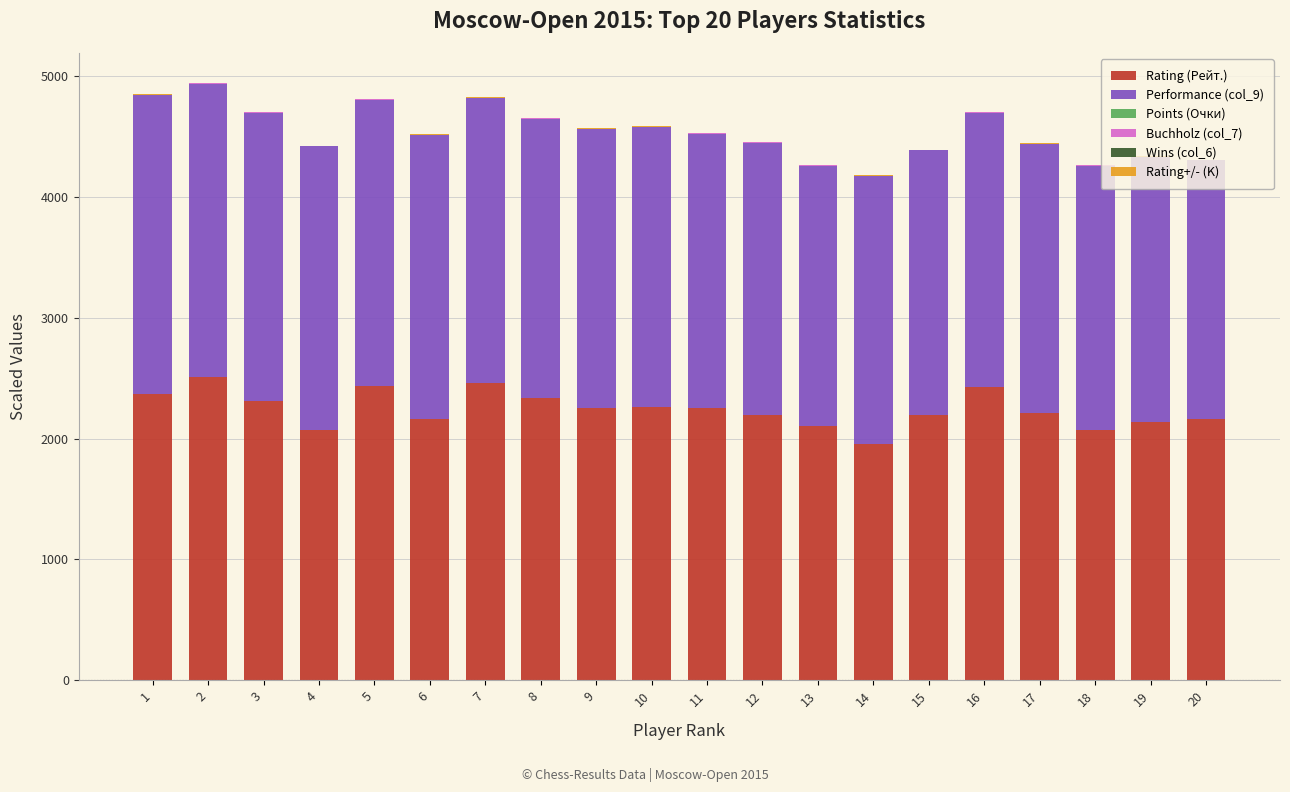

What is the highest value of the Rating (Рейт.) series?

2514.0